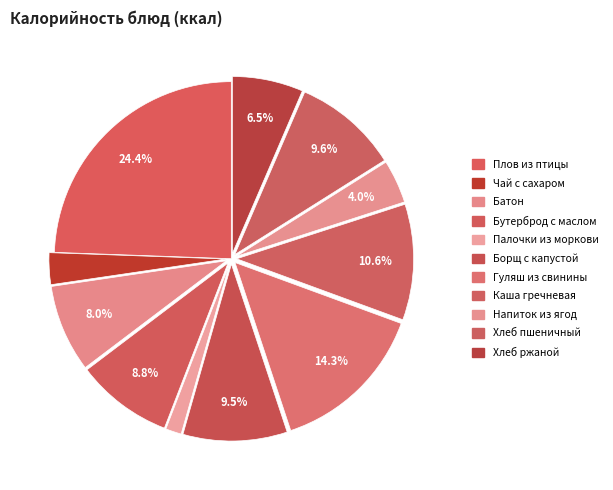

What is the change in value from Борщ с капустой to Напиток из ягод?

-73